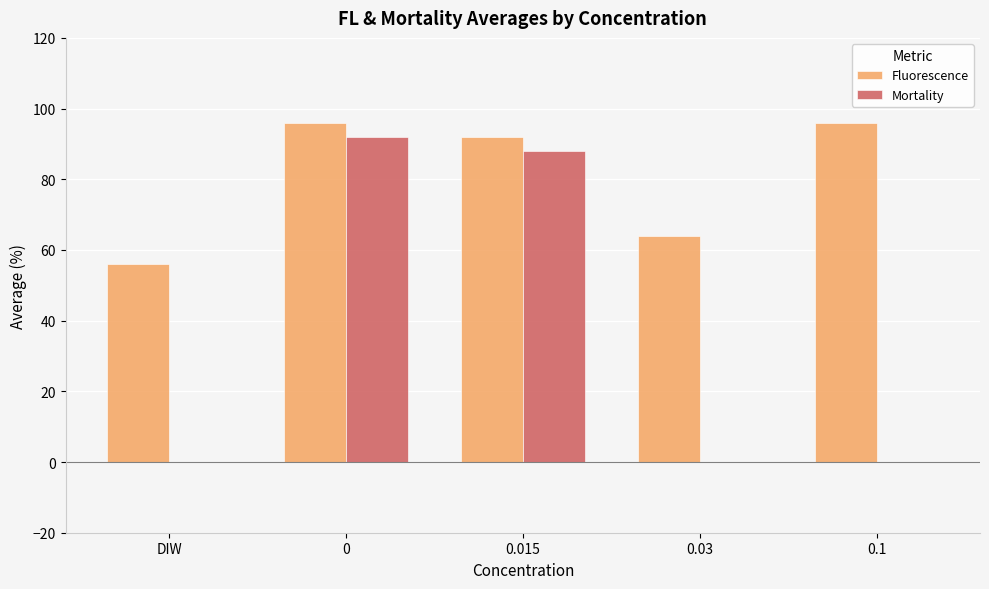

Are the bars horizontal?

No